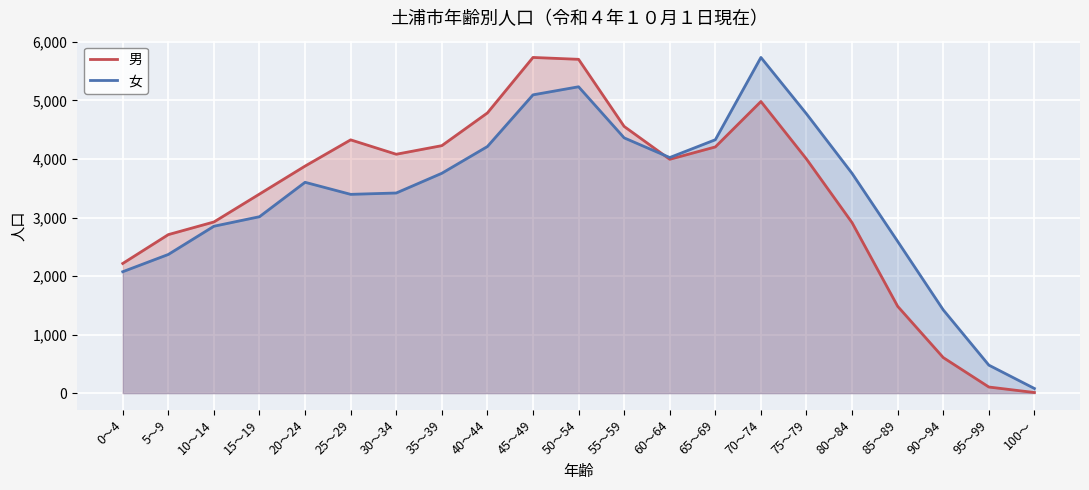

What is the label of the 1st point from the right?

100～